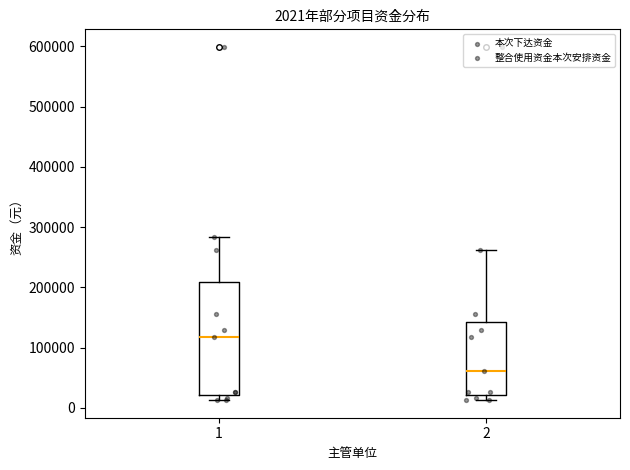

Which box's median line is the highest?

1